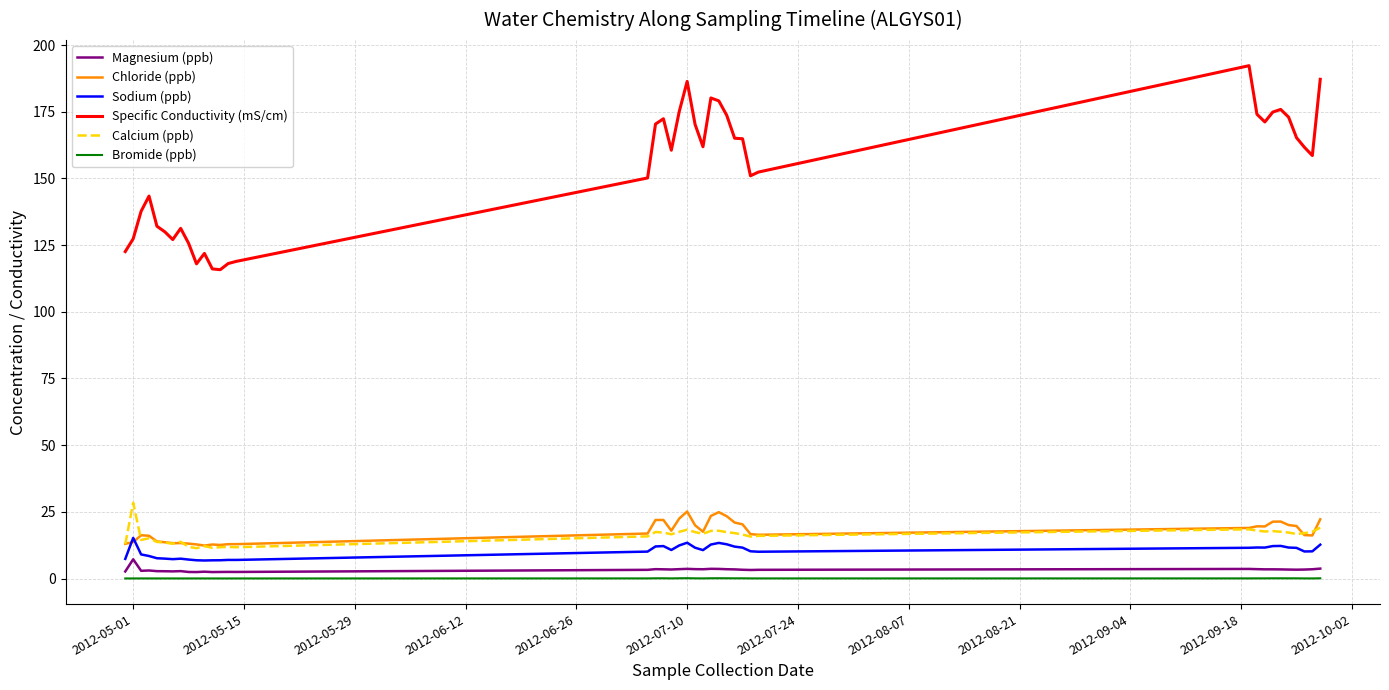

True or false: Specific Conductivity (mS/cm) and Chloride (ppb) intersect in this chart.

False